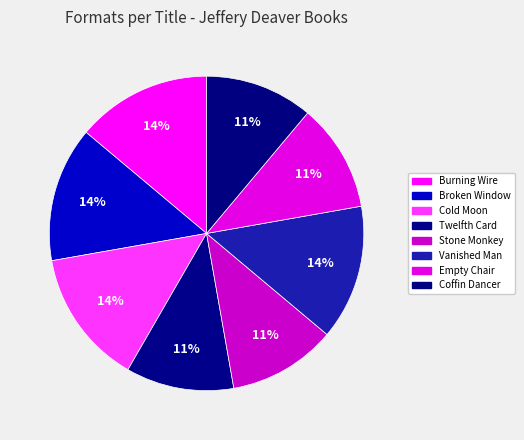

How many slices are in this pie chart?

8